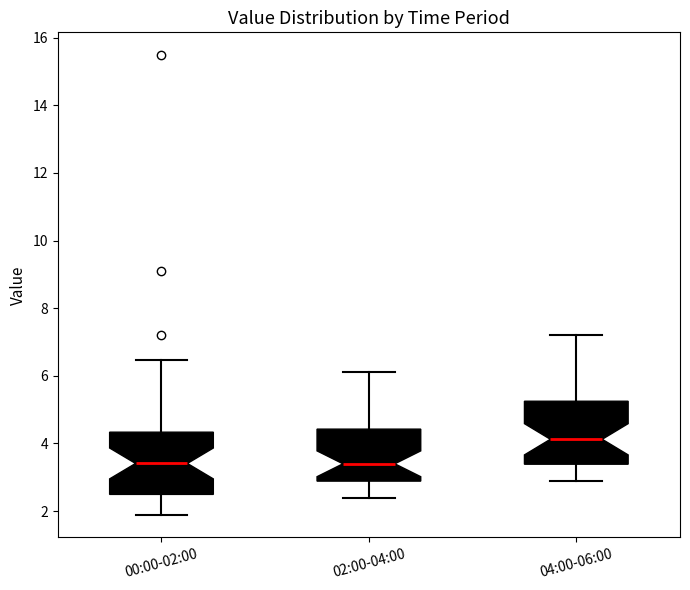

Reading left to right, transcribe this box plot: for each box, give where its median line is, the range the box spans, and where its two whiskers end, as read against the y-axis. The values are not printed on the chart, so give them approximately, as read against the axis.

00:00-02:00: median 3.4, box 2.4 to 4.4, whiskers 2.0 to 6.4
02:00-04:00: median 3.4, box 2.8 to 4.4, whiskers 2.4 to 6.2
04:00-06:00: median 4.2, box 3.4 to 5.2, whiskers 3.0 to 7.2